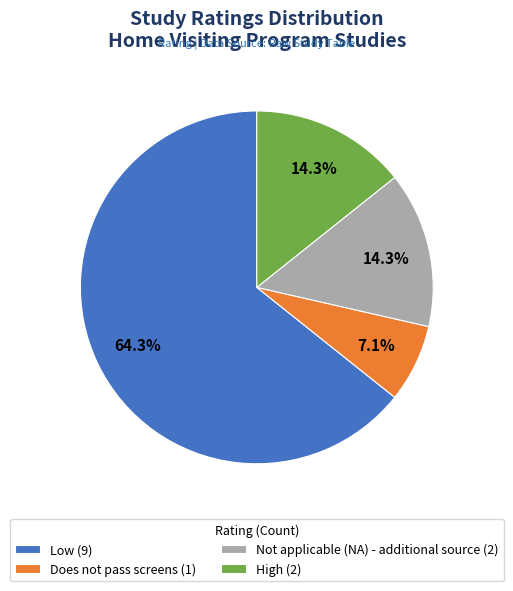

Does any single category account for the majority?

Yes